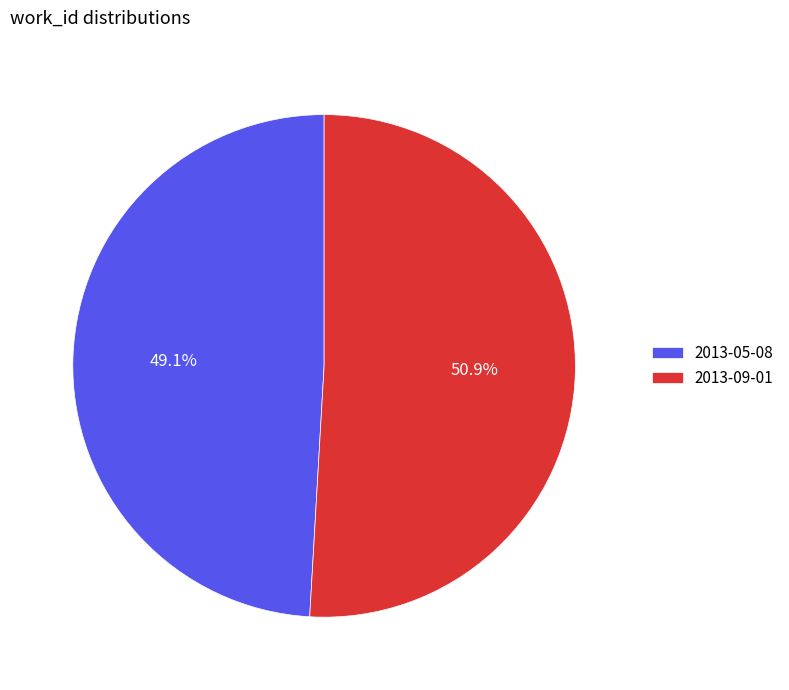

To the nearest percent, what is the difference between the largest and smallest slice percentages?

2%